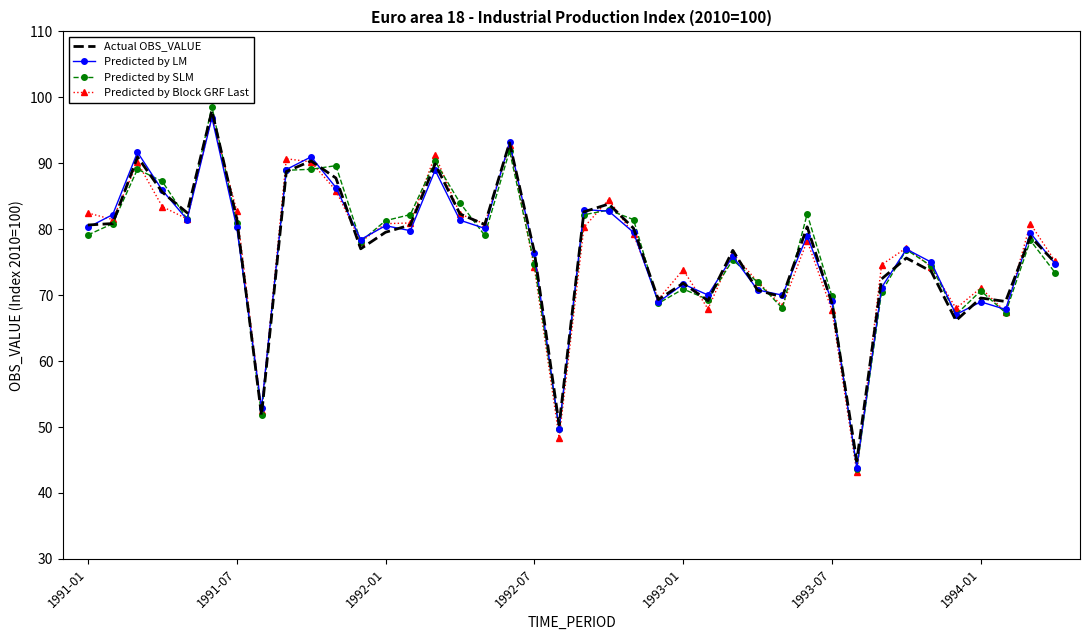

What is the greatest value displayed?

98.6